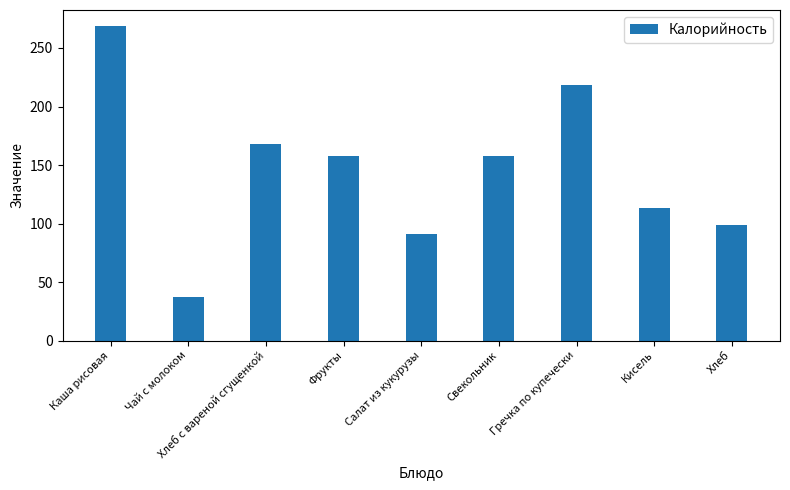

What is the label of the 7th bar from the right?

Хлеб с вареной сгущенкой